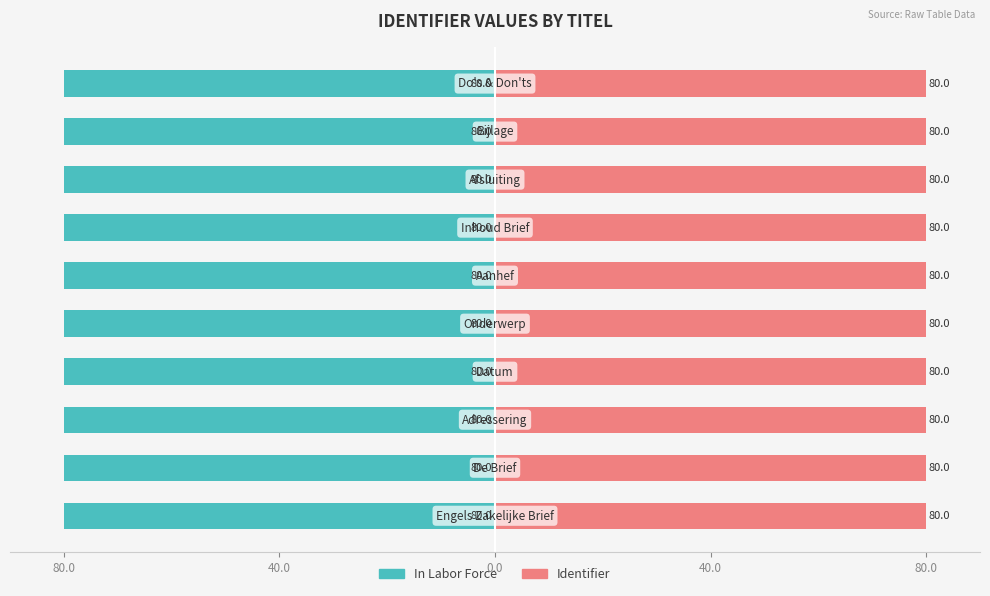

How many data points does each series have?

10